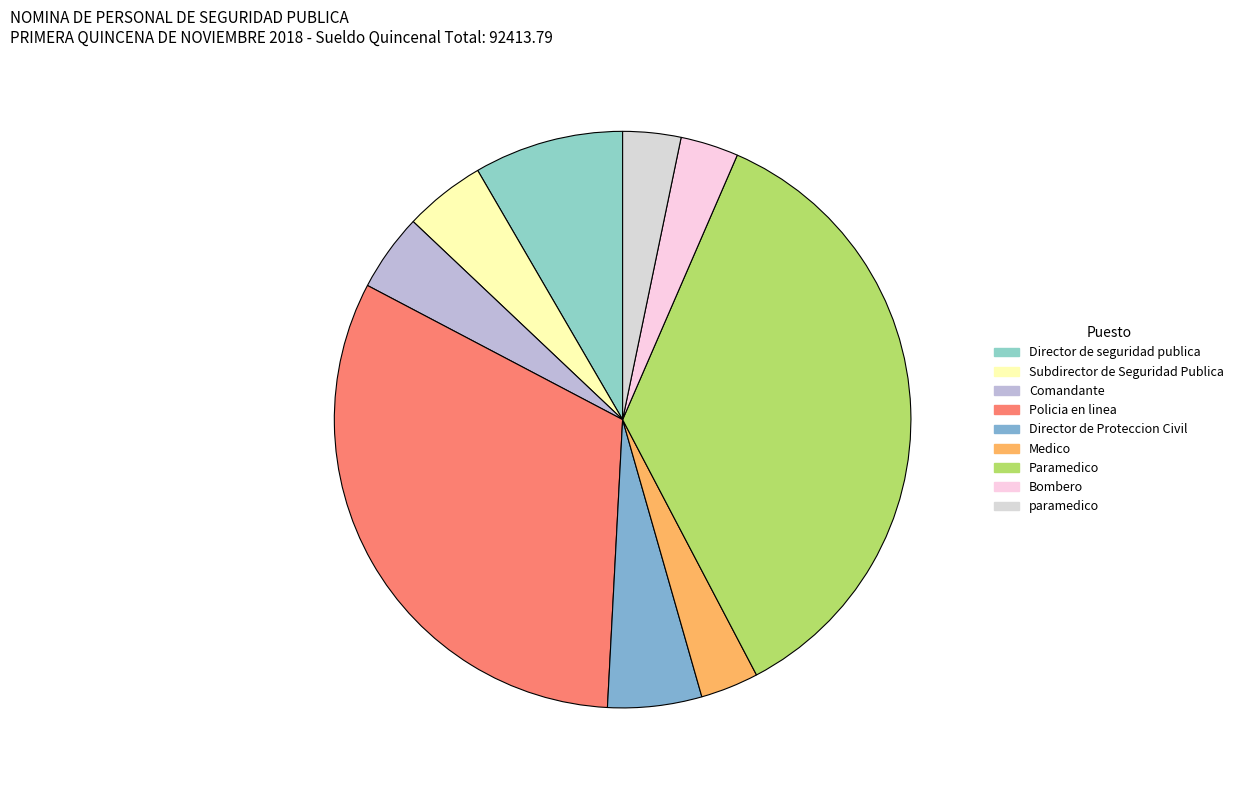

To the nearest percent, what percentage of the pie is Policia en linea?

32%